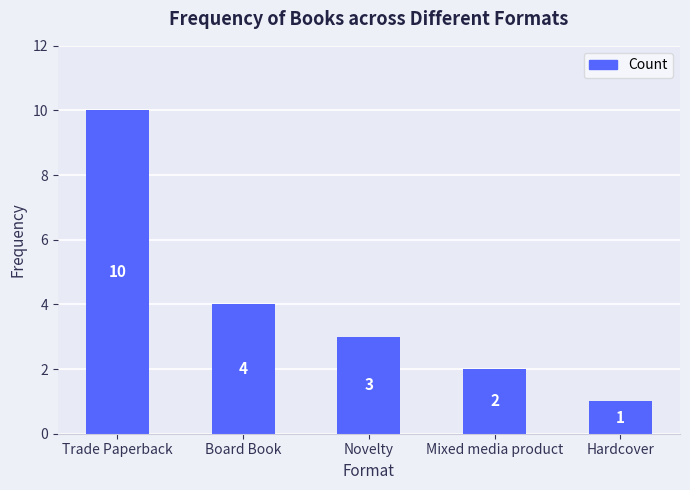

Rank the categories by value from lowest to highest.

Hardcover, Mixed media product, Novelty, Board Book, Trade Paperback